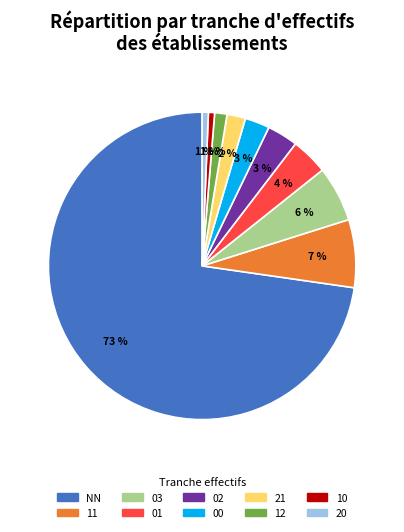

To the nearest percent, what is the average slice percentage?

10%